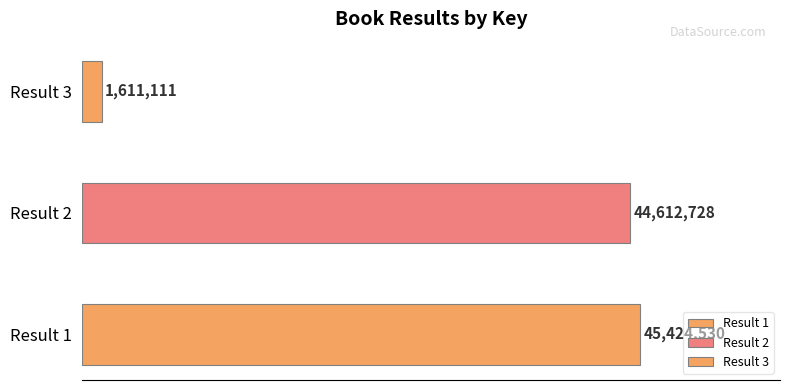

What is the difference between the second highest and minimum values?

43001617